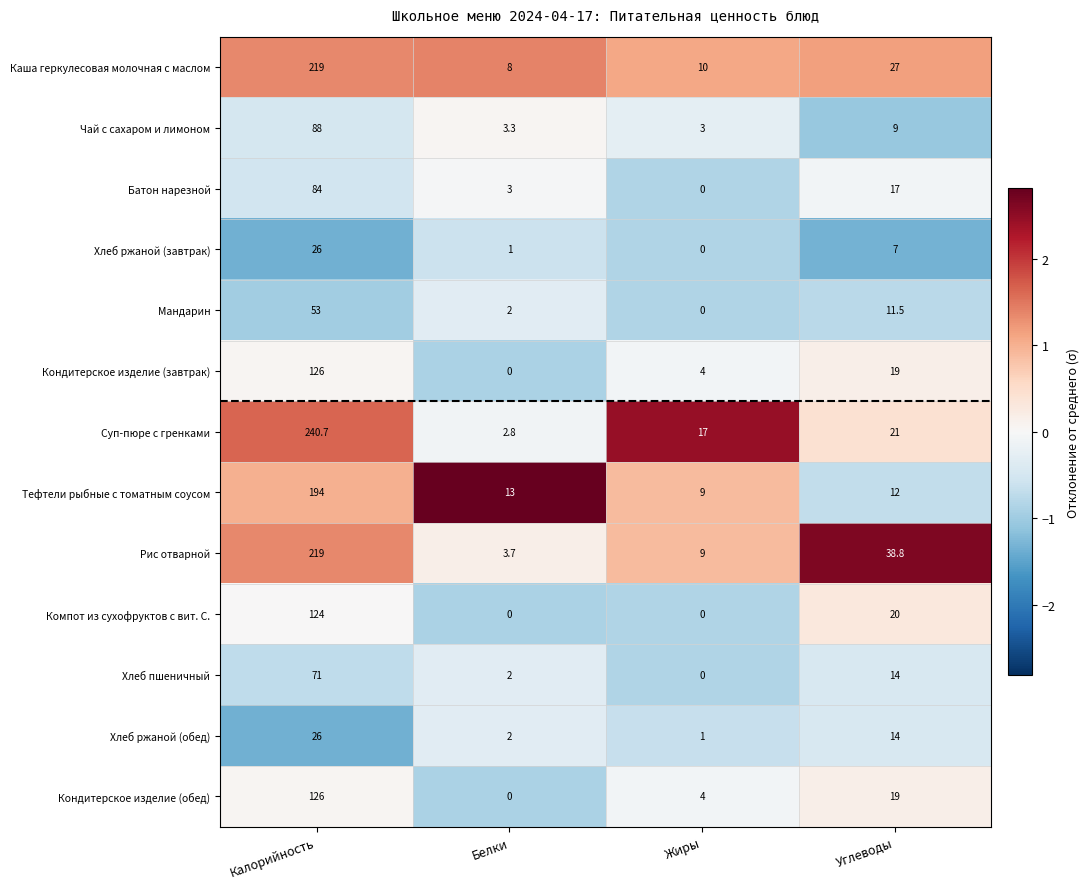

Count the number of categories in the chart.

4